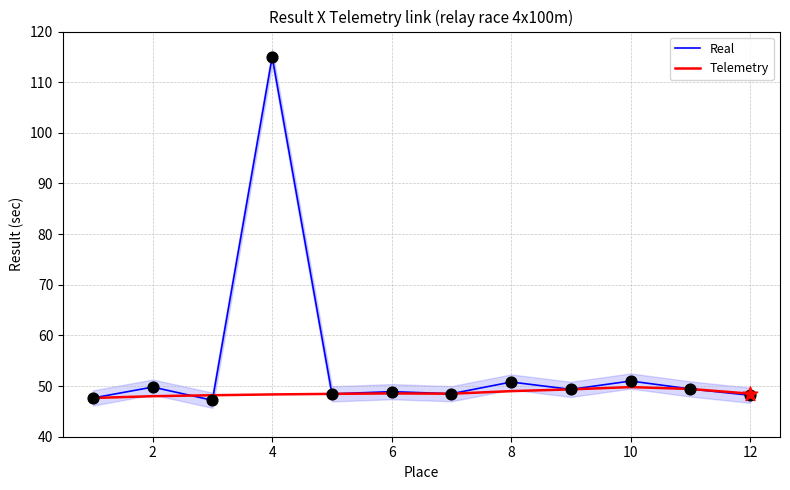

At how many categories does at least one series exceed 48?

11